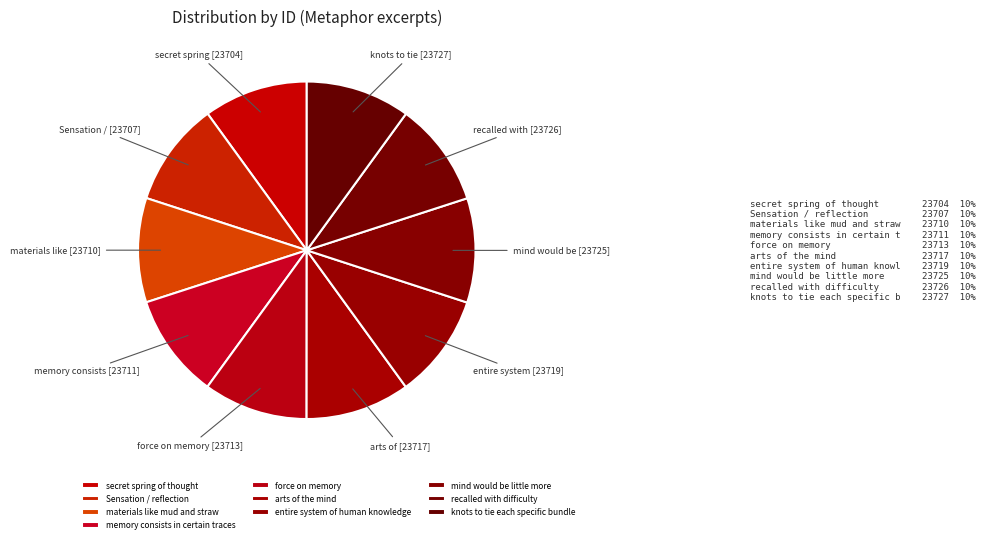

Which has a higher value, secret spring of thought or memory consists in certain traces?

memory consists in certain traces